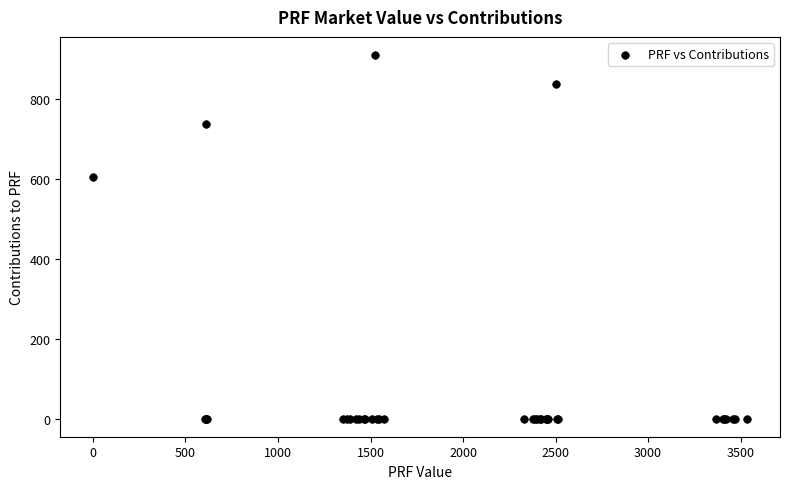

What Y value in the scatter plot is closest to 454?

604.5